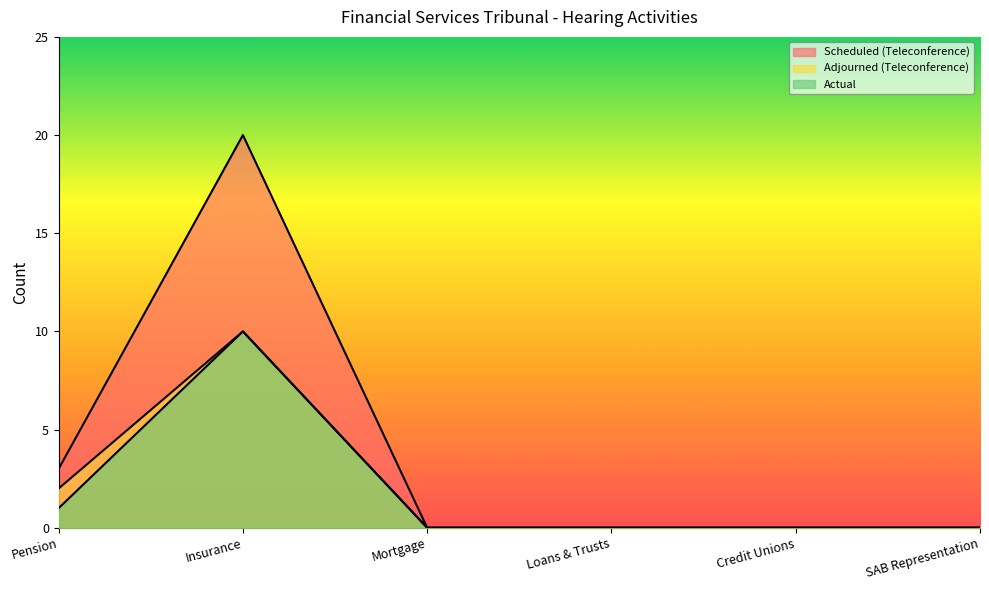

What are all the series names shown in the legend?

Scheduled (Teleconference), Adjourned (Teleconference), Actual